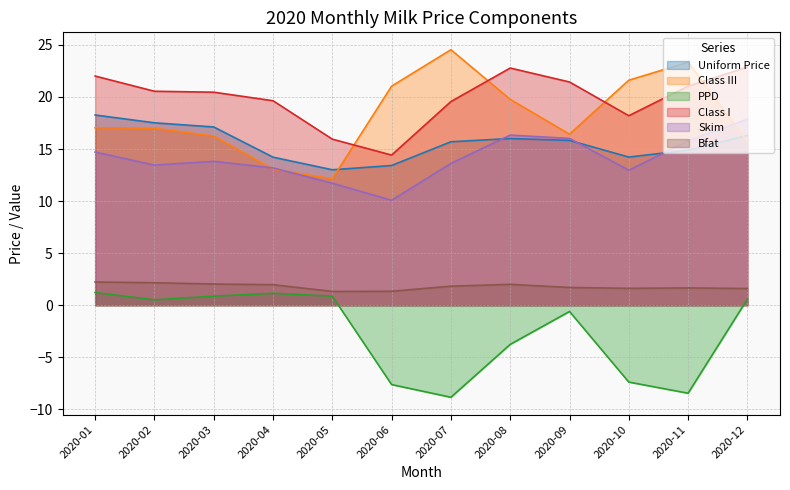

What are all the series names shown in the legend?

Uniform Price, Class III, PPD, Class I, Skim, Bfat